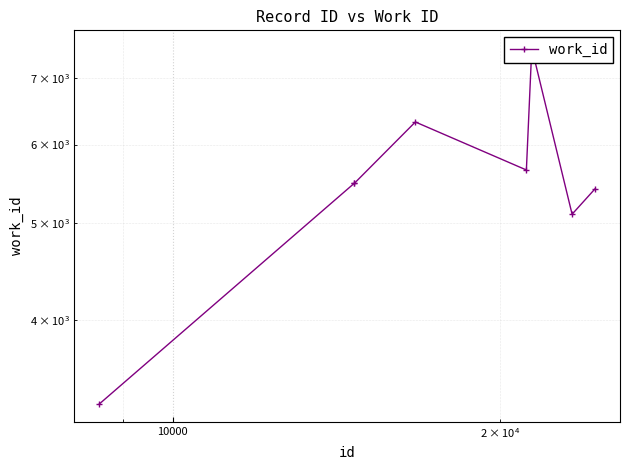

Reading right to left, transcribe all the data shown in this chart.

5418	5107	7498	5657	6321	5483	5483	3292